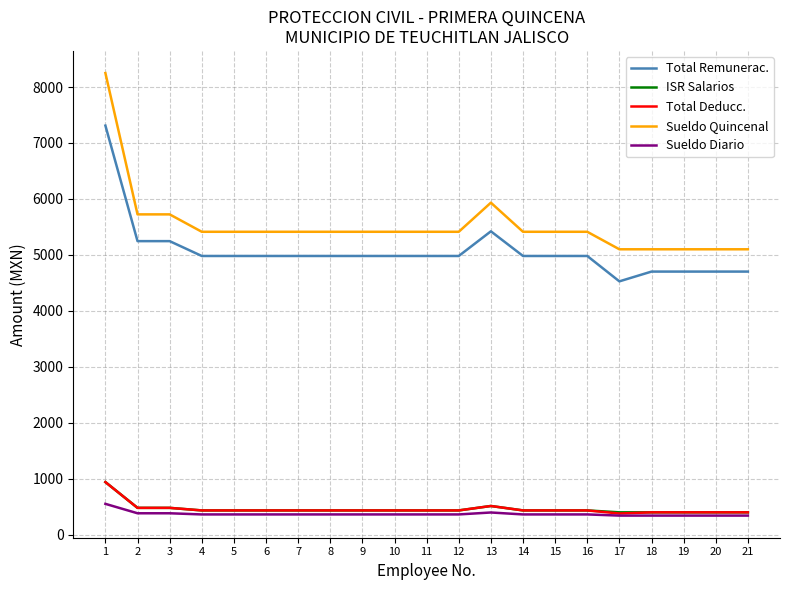

At which label does ISR Salarios first exceed 432?

1